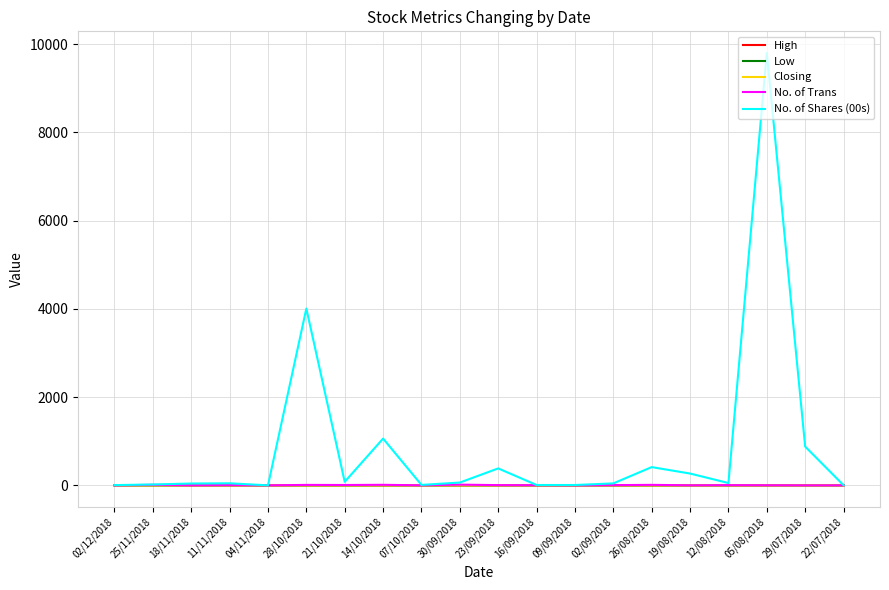

What is the greatest value displayed?

9801.5